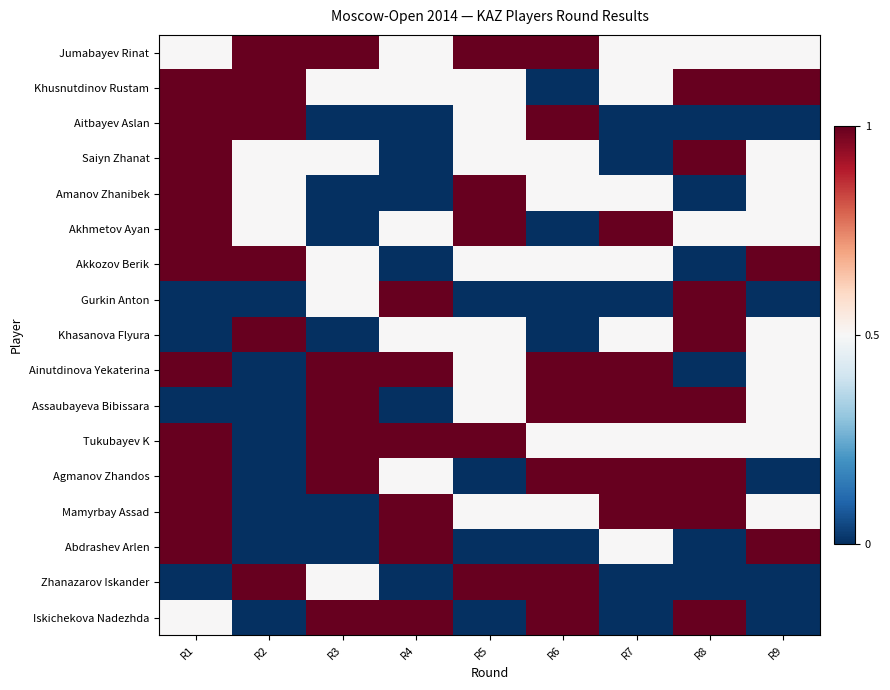

Reading left to right, what are all the values shown in this chart?

Jumabayev Rinat: R1=0.5	R2=1.0	R3=1.0	R4=0.5	R5=1.0	R6=1.0	R7=0.5	R8=0.5	R9=0.5
Khusnutdinov Rustam: R1=1.0	R2=1.0	R3=0.5	R4=0.5	R5=0.5	R6=0.0	R7=0.5	R8=1.0	R9=1.0
Aitbayev Aslan: R1=1.0	R2=1.0	R3=0.0	R4=0.0	R5=0.5	R6=1.0	R7=0.0	R8=0.0	R9=0.0
Saiyn Zhanat: R1=1.0	R2=0.5	R3=0.5	R4=0.0	R5=0.5	R6=0.5	R7=0.0	R8=1.0	R9=0.5
Amanov Zhanibek: R1=1.0	R2=0.5	R3=0.0	R4=0.0	R5=1.0	R6=0.5	R7=0.5	R8=0.0	R9=0.5
Akhmetov Ayan: R1=1.0	R2=0.5	R3=0.0	R4=0.5	R5=1.0	R6=0.0	R7=1.0	R8=0.5	R9=0.5
Akkozov Berik: R1=1.0	R2=1.0	R3=0.5	R4=0.0	R5=0.5	R6=0.5	R7=0.5	R8=0.0	R9=1.0
Gurkin Anton: R1=0.0	R2=0.0	R3=0.5	R4=1.0	R5=0.0	R6=0.0	R7=0.0	R8=1.0	R9=0.0
Khasanova Flyura: R1=0.0	R2=1.0	R3=0.0	R4=0.5	R5=0.5	R6=0.0	R7=0.5	R8=1.0	R9=0.5
Ainutdinova Yekaterina: R1=1.0	R2=0.0	R3=1.0	R4=1.0	R5=0.5	R6=1.0	R7=1.0	R8=0.0	R9=0.5
Assaubayeva Bibissara: R1=0.0	R2=0.0	R3=1.0	R4=0.0	R5=0.5	R6=1.0	R7=1.0	R8=1.0	R9=0.5
Tukubayev K: R1=1.0	R2=0.0	R3=1.0	R4=1.0	R5=1.0	R6=0.5	R7=0.5	R8=0.5	R9=0.5
Agmanov Zhandos: R1=1.0	R2=0.0	R3=1.0	R4=0.5	R5=0.0	R6=1.0	R7=1.0	R8=1.0	R9=0.0
Mamyrbay Assad: R1=1.0	R2=0.0	R3=0.0	R4=1.0	R5=0.5	R6=0.5	R7=1.0	R8=1.0	R9=0.5
Abdrashev Arlen: R1=1.0	R2=0.0	R3=0.0	R4=1.0	R5=0.0	R6=0.0	R7=0.5	R8=0.0	R9=1.0
Zhanazarov Iskander: R1=0.0	R2=1.0	R3=0.5	R4=0.0	R5=1.0	R6=1.0	R7=0.0	R8=0.0	R9=0.0
Iskichekova Nadezhda: R1=0.5	R2=0.0	R3=1.0	R4=1.0	R5=0.0	R6=1.0	R7=0.0	R8=1.0	R9=0.0